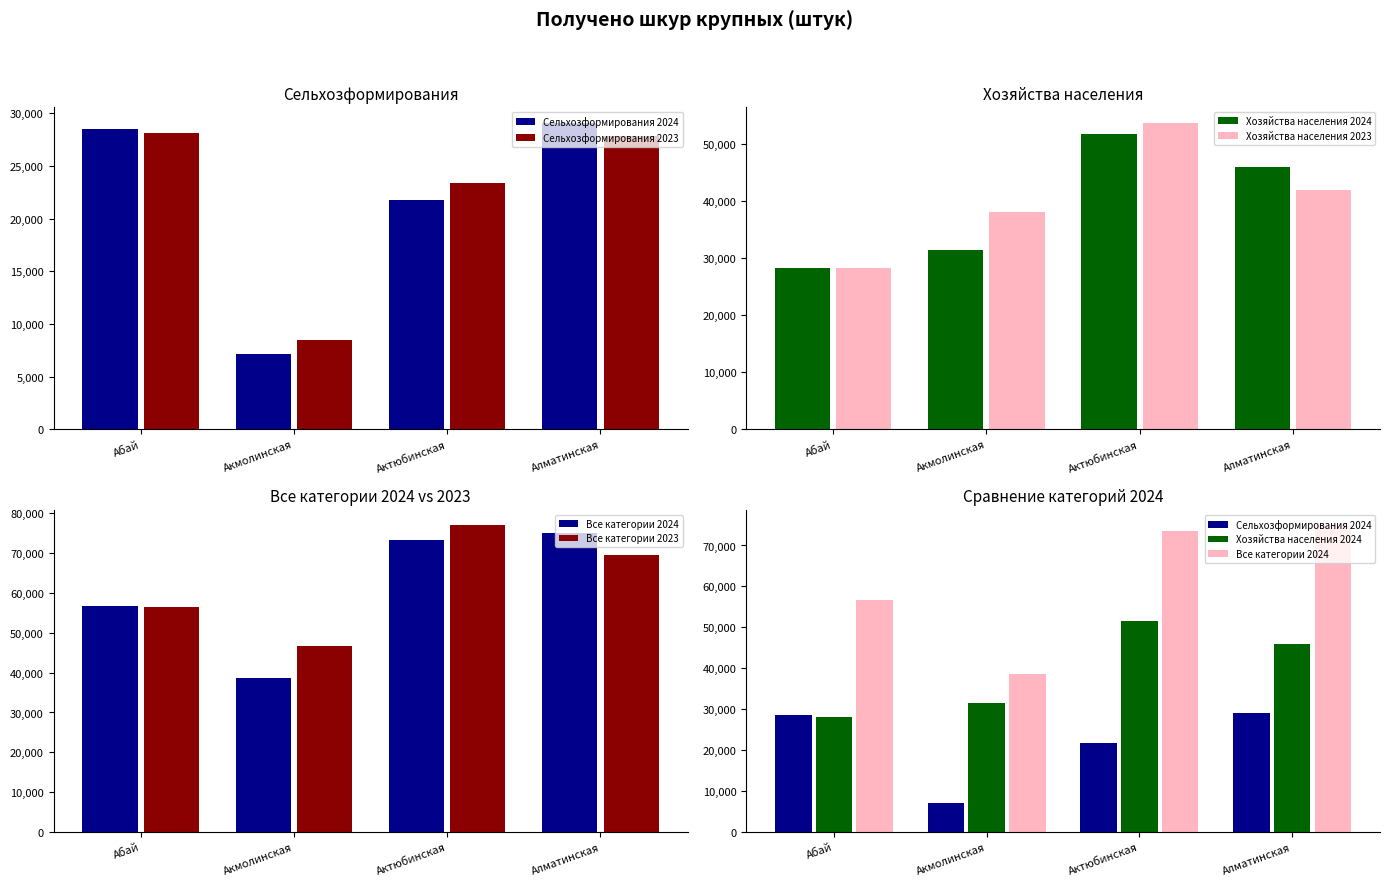

What is the difference between the Хозяйства населения 2023 values at Актюбинская and Алматинская?

11849